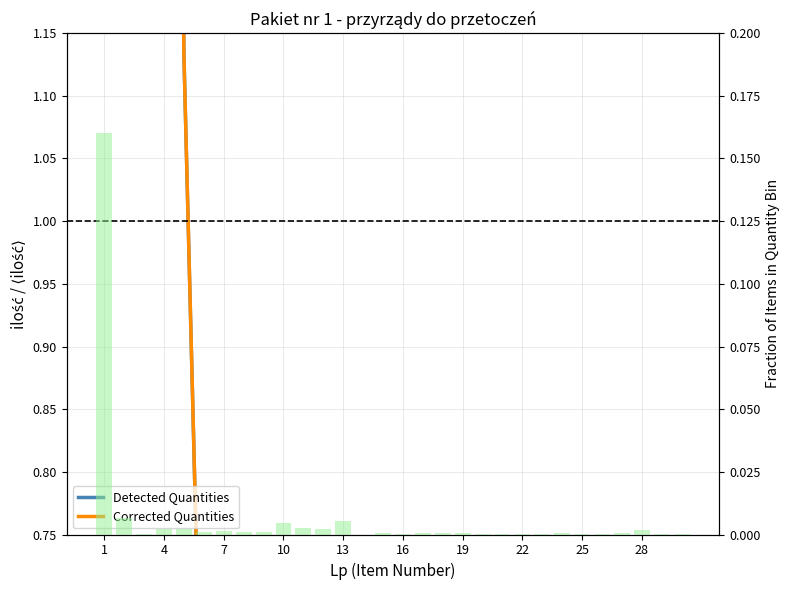

Which series has the widest spread of values?

Detected Quantities